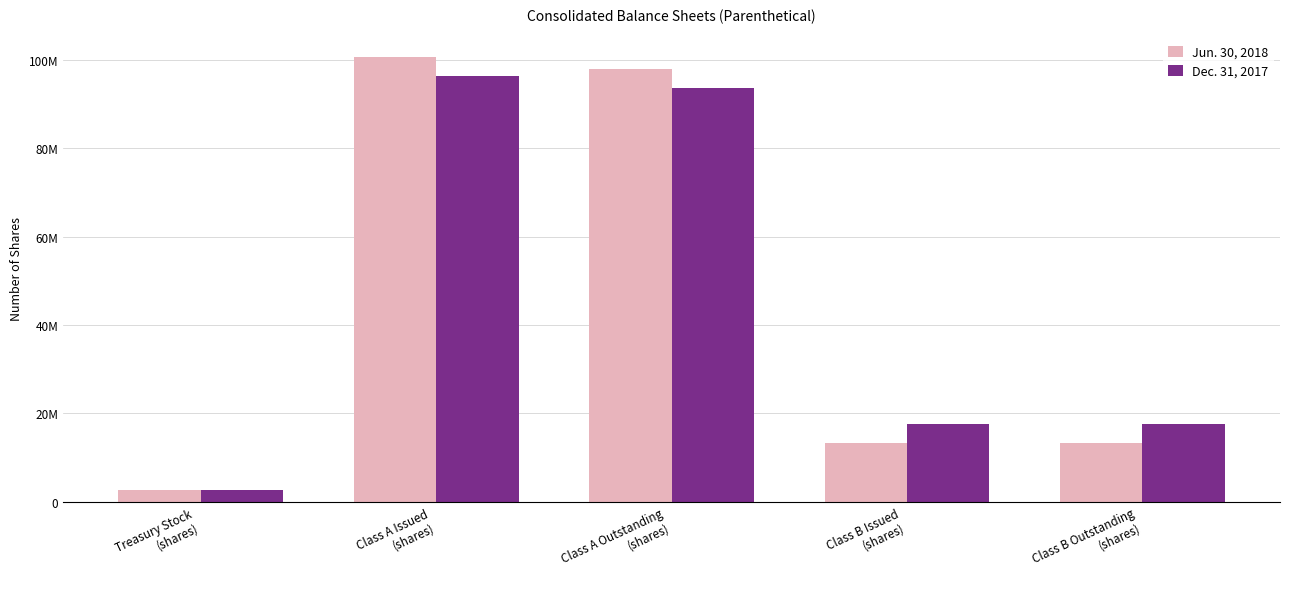

Which label corresponds to the largest value in the chart?

Class A Issued
(shares)